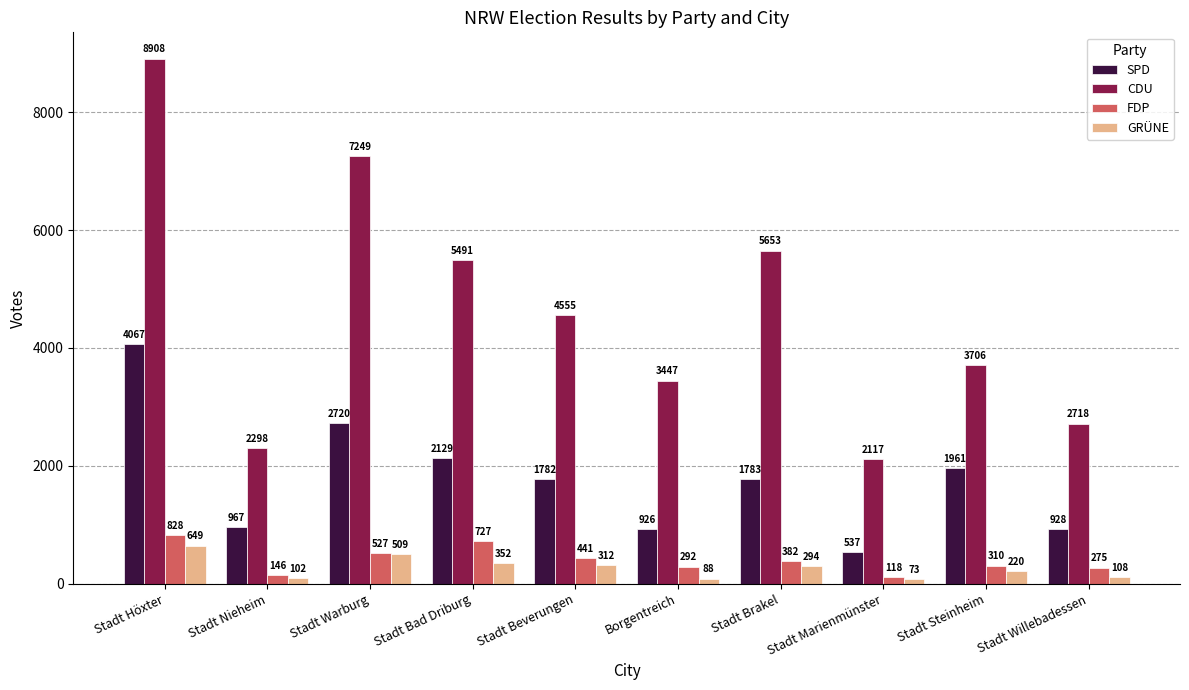

Are the bars grouped side by side (vs. stacked)?

Yes